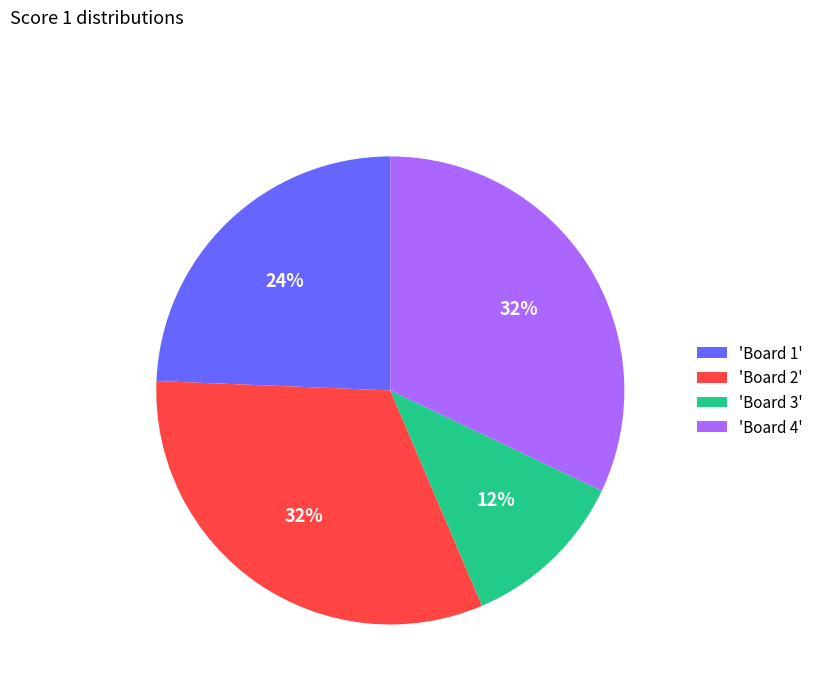

How many segments does this pie chart have?

4